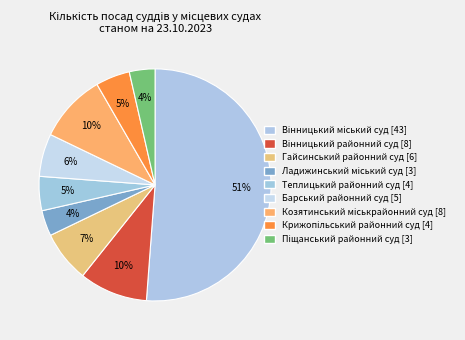

Which category has the biggest portion of the pie?

Вінницький міський суд [43]